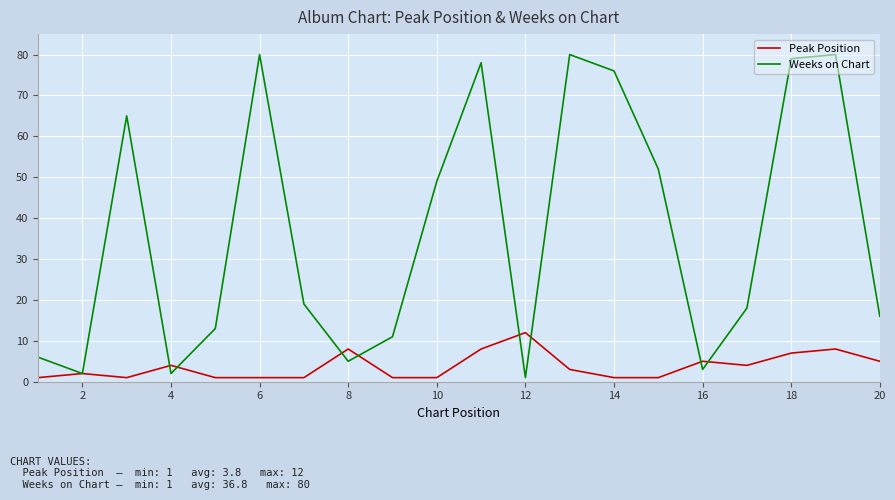

Which series has the largest total across all categories?

Weeks on Chart